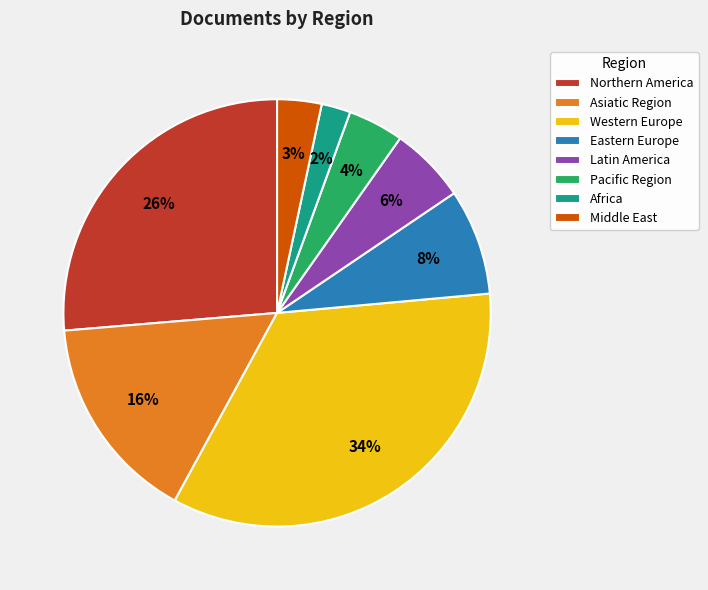

The Eastern Europe slice represents 2% of the pie. True or false?

False